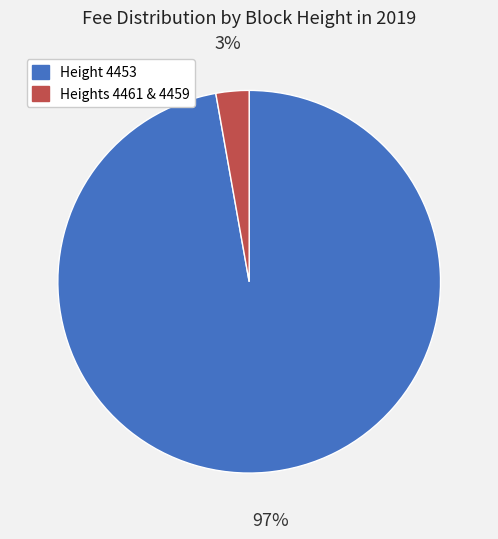

To the nearest percent, what is the difference between the largest and smallest slice percentages?

94%